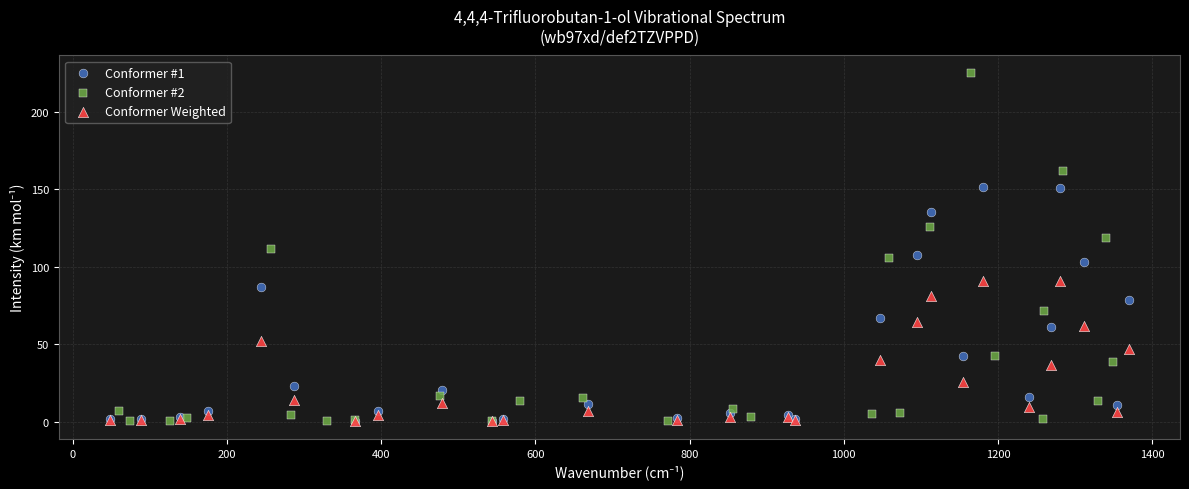

Which series has the widest spread of Y values?

Conformer #2